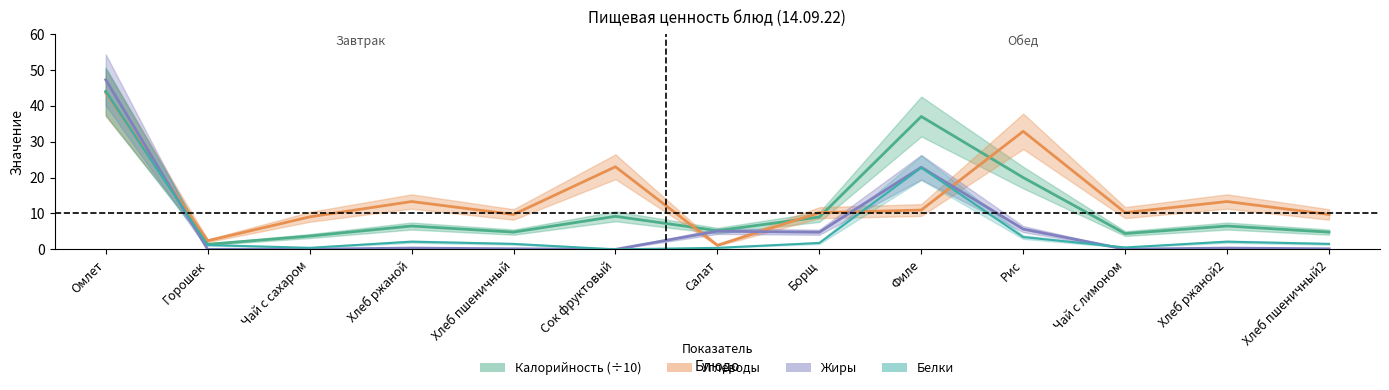

What is the difference between the maximum and minimum values in the Калорийность (÷10) series?

42.6